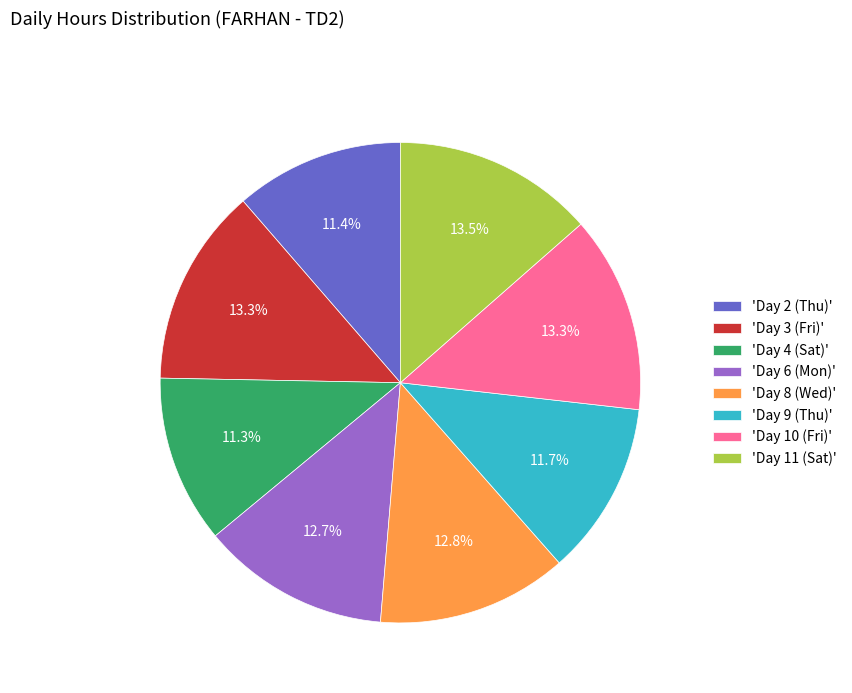

Does 'Day 10 (Fri)' account for over 50% of the chart?

No